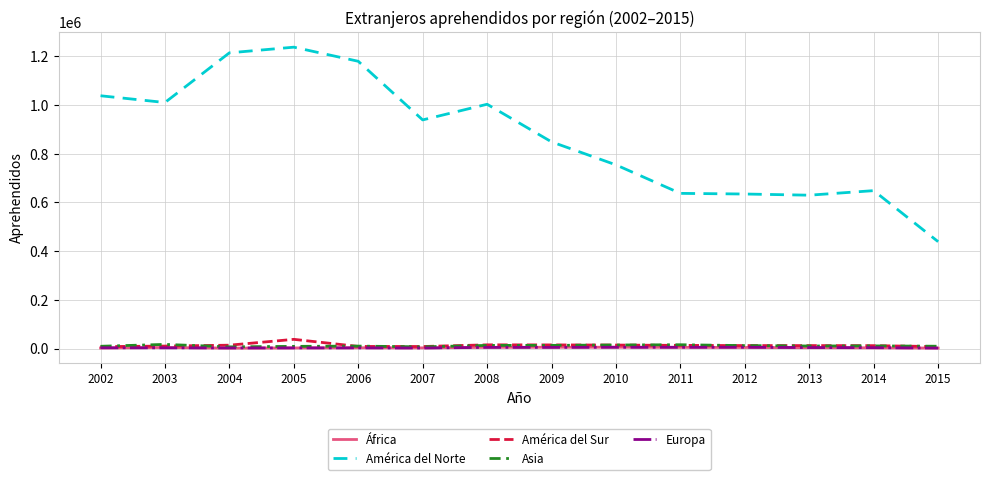

Is it true that América del Norte equals 264971 at 2012?

False